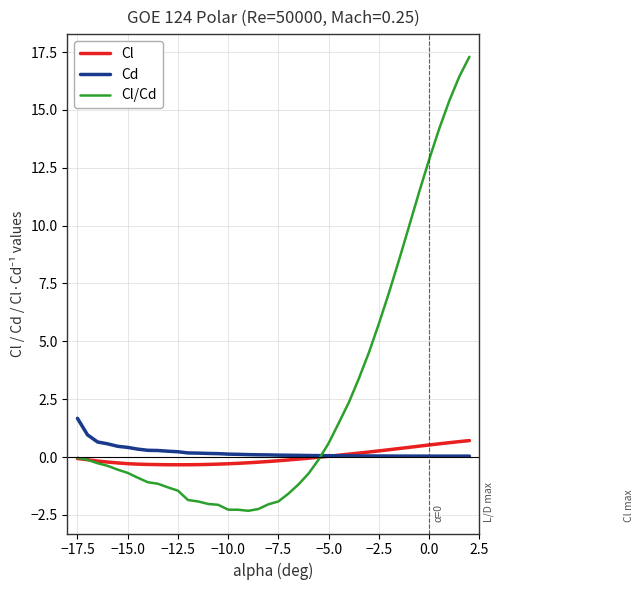

What is the greatest value displayed?

17.3